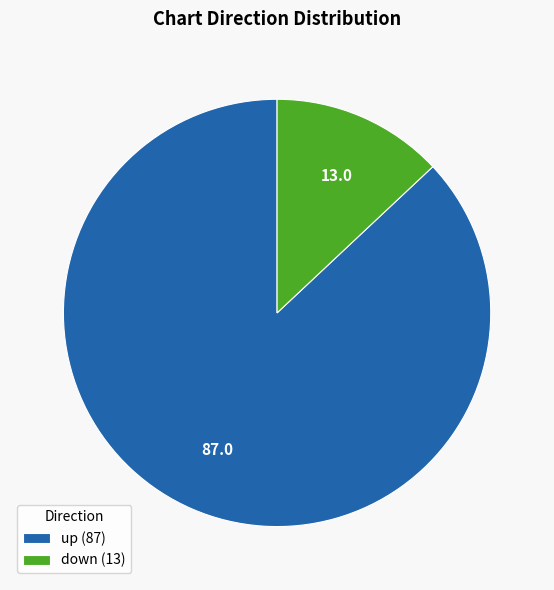

Does down (13) represent more than half of the total?

No